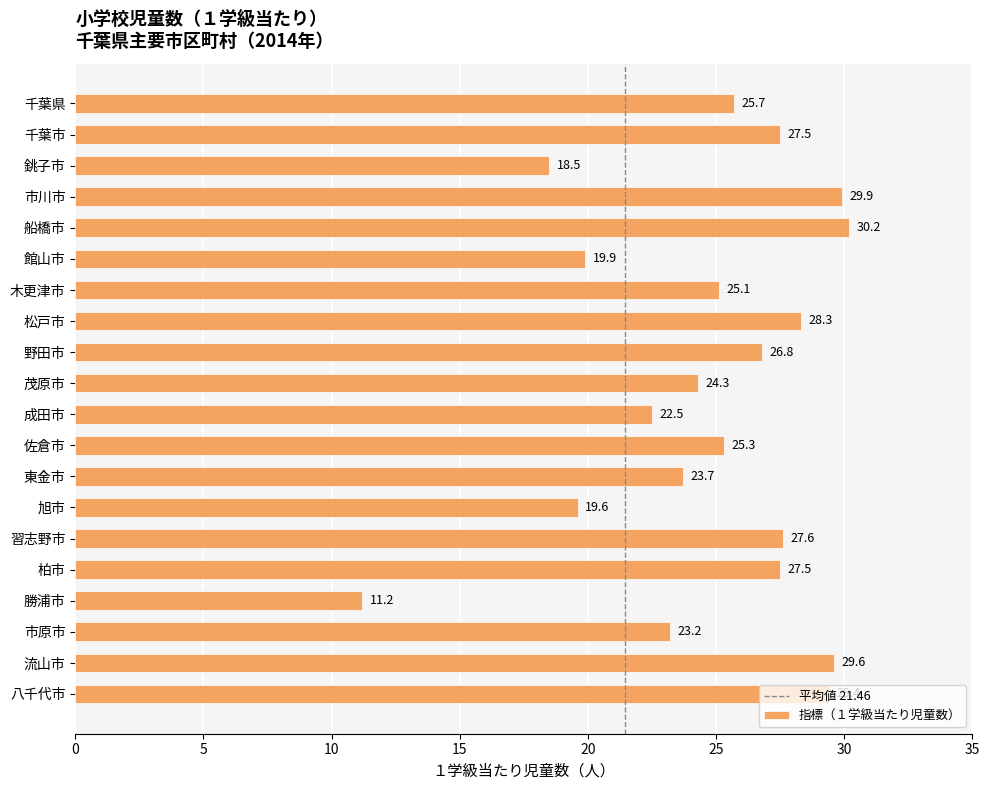

Is it true that the value at 松戸市 is 46.8?

False